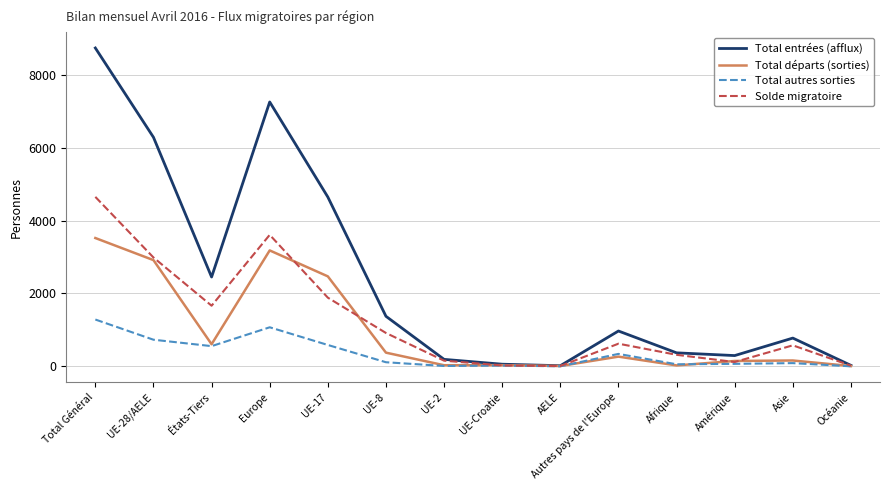

The Total autres sorties series shows 393 at Océanie. True or false?

False